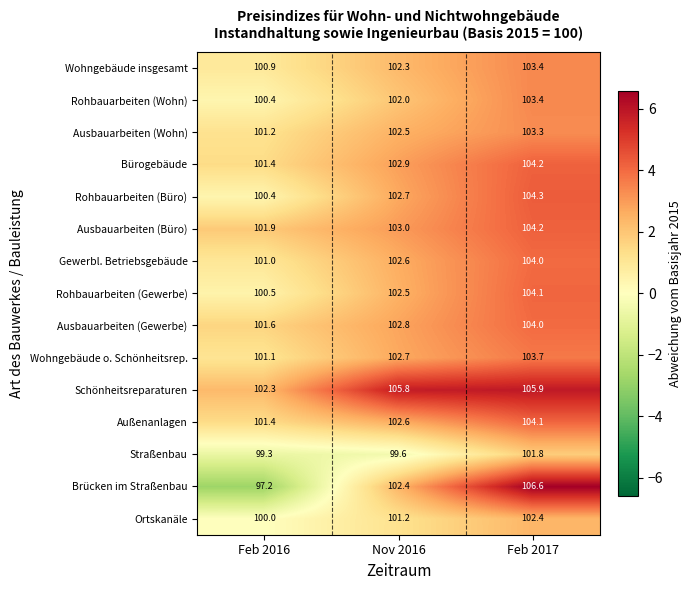

What is the difference between the second highest and minimum values in the Gewerbl. Betriebsgebäude series?

1.6